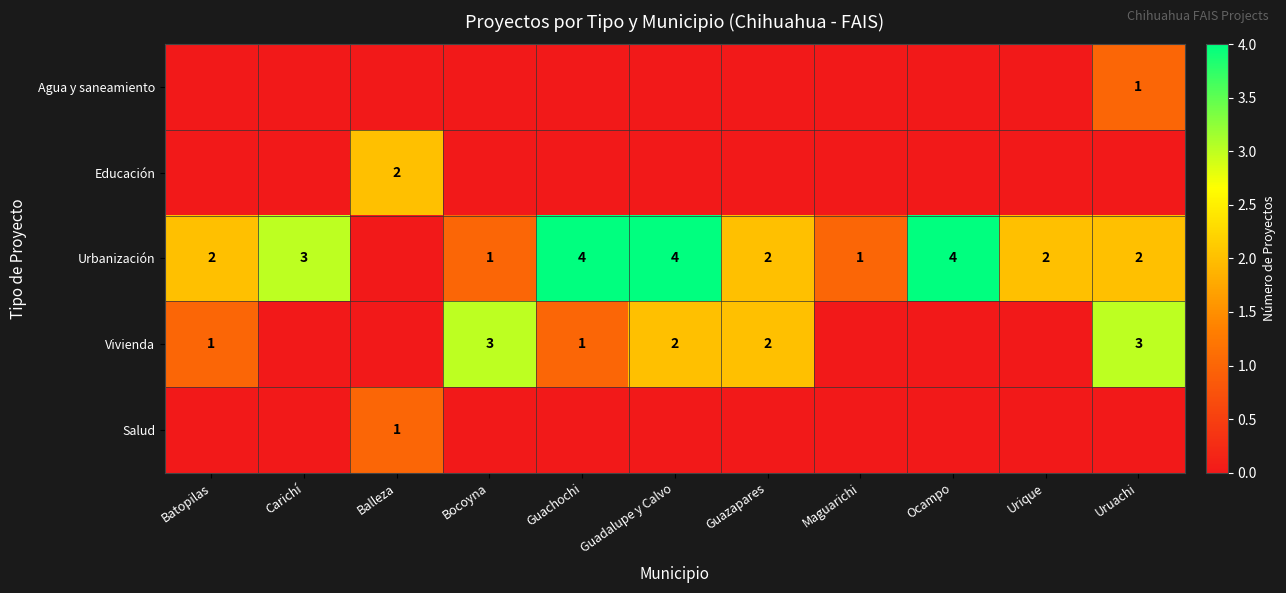

What is the sum of the Urbanización values at Guachochi and Uruachi?

6